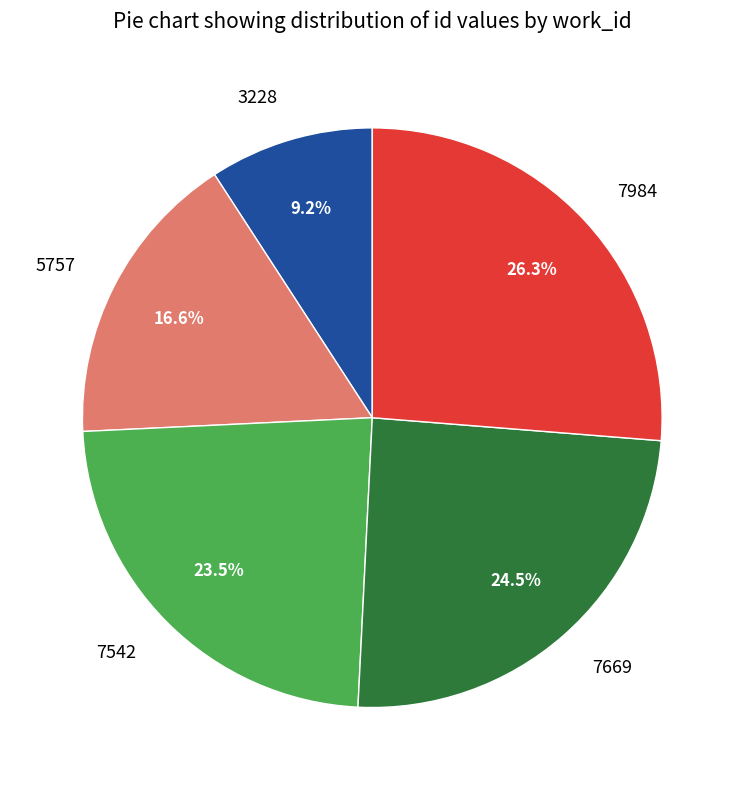

Approximately how many times larger is the value at 5757 compared to 7542?

0.7